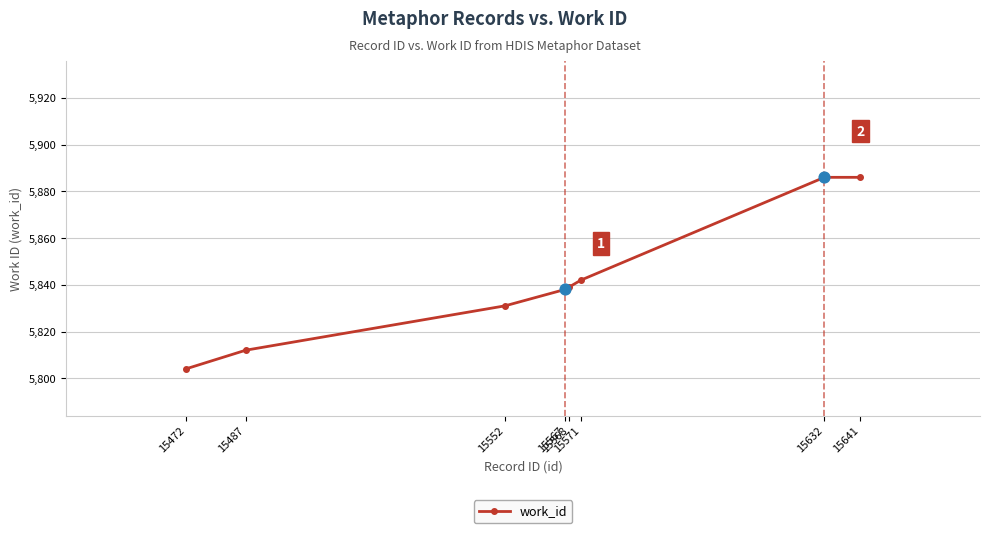

Which has a higher value, 15552 or 15472?

15552